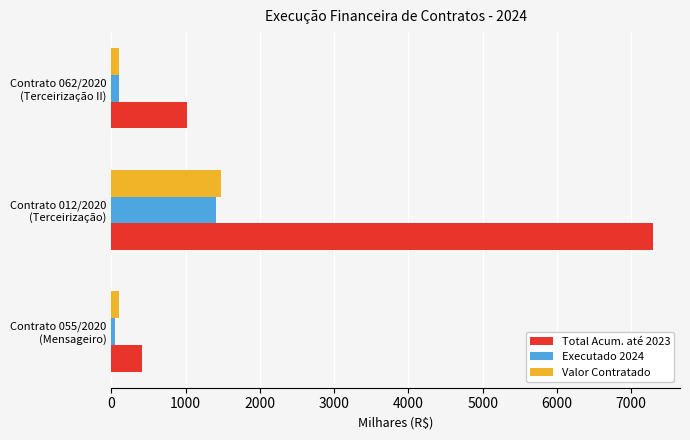

What is the greatest value displayed?

7293.2